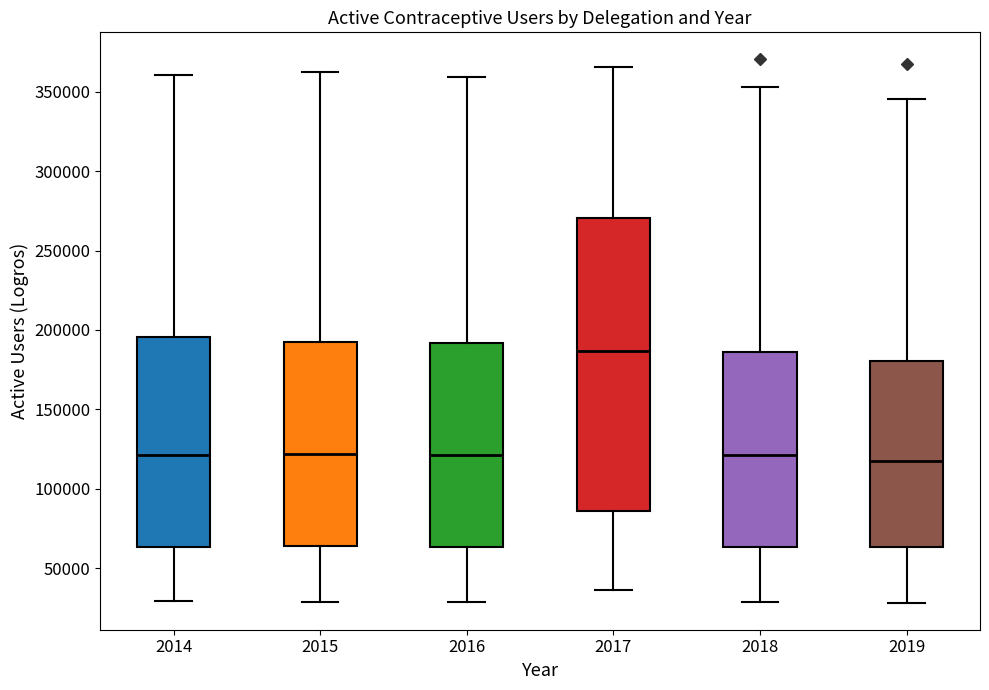

Where is the upper edge of the box at x = 2018 on the y-axis? The values are not printed on the chart, so give them approximately, as read against the axis.

185000